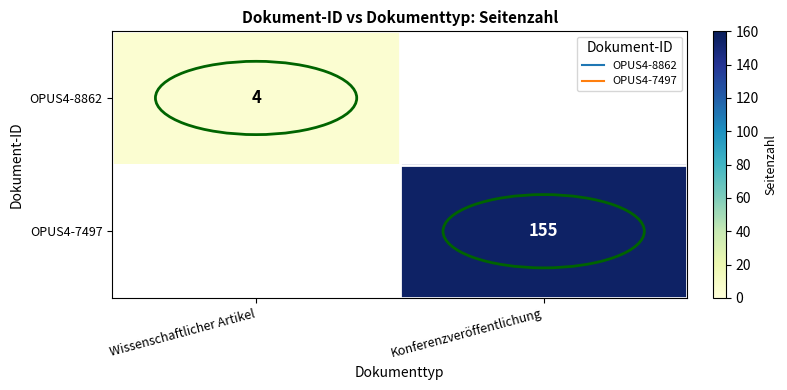

What is the approximate value of OPUS4-7497 at Konferenzveröffentlichung?

155.0